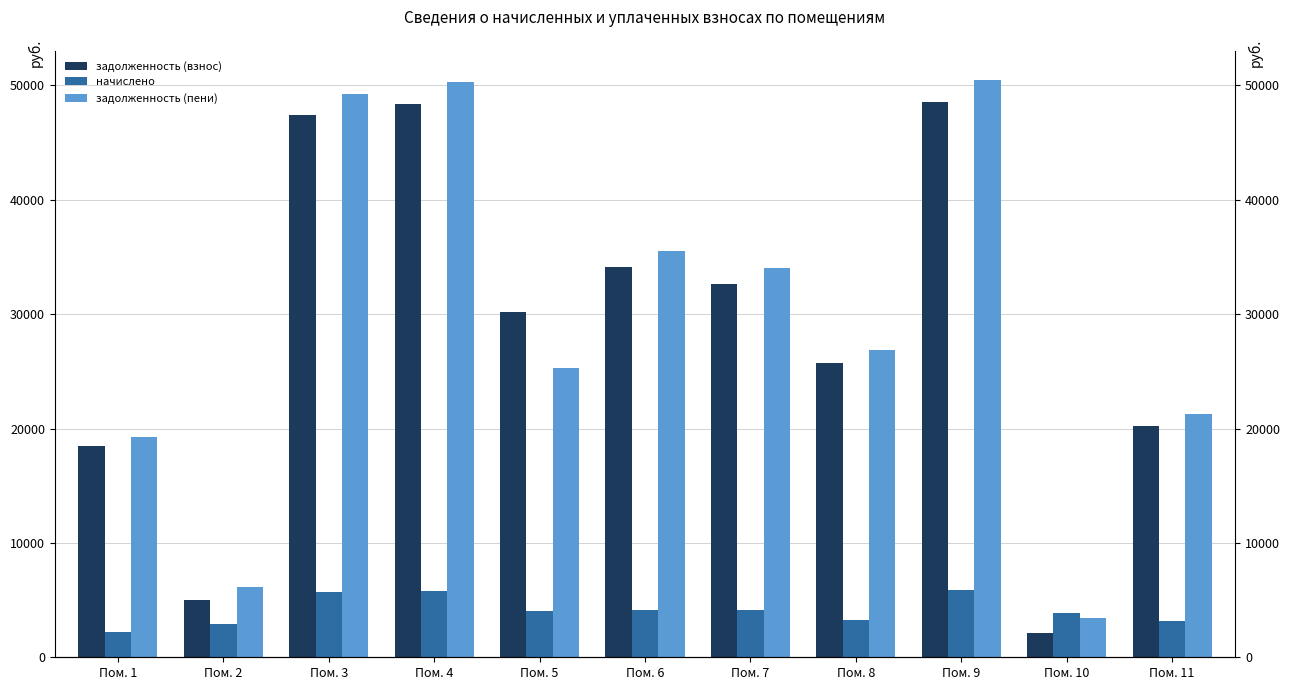

At which category is the sum across all series the highest?

Пом. 9